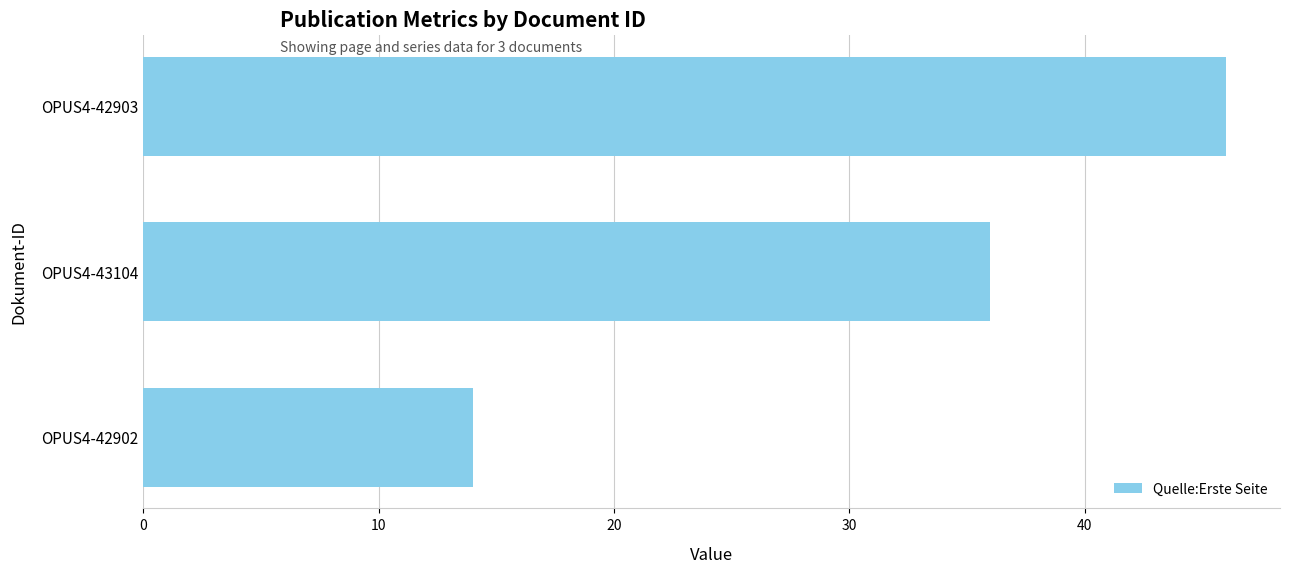

The value at OPUS4-42902 is 14. True or false?

True